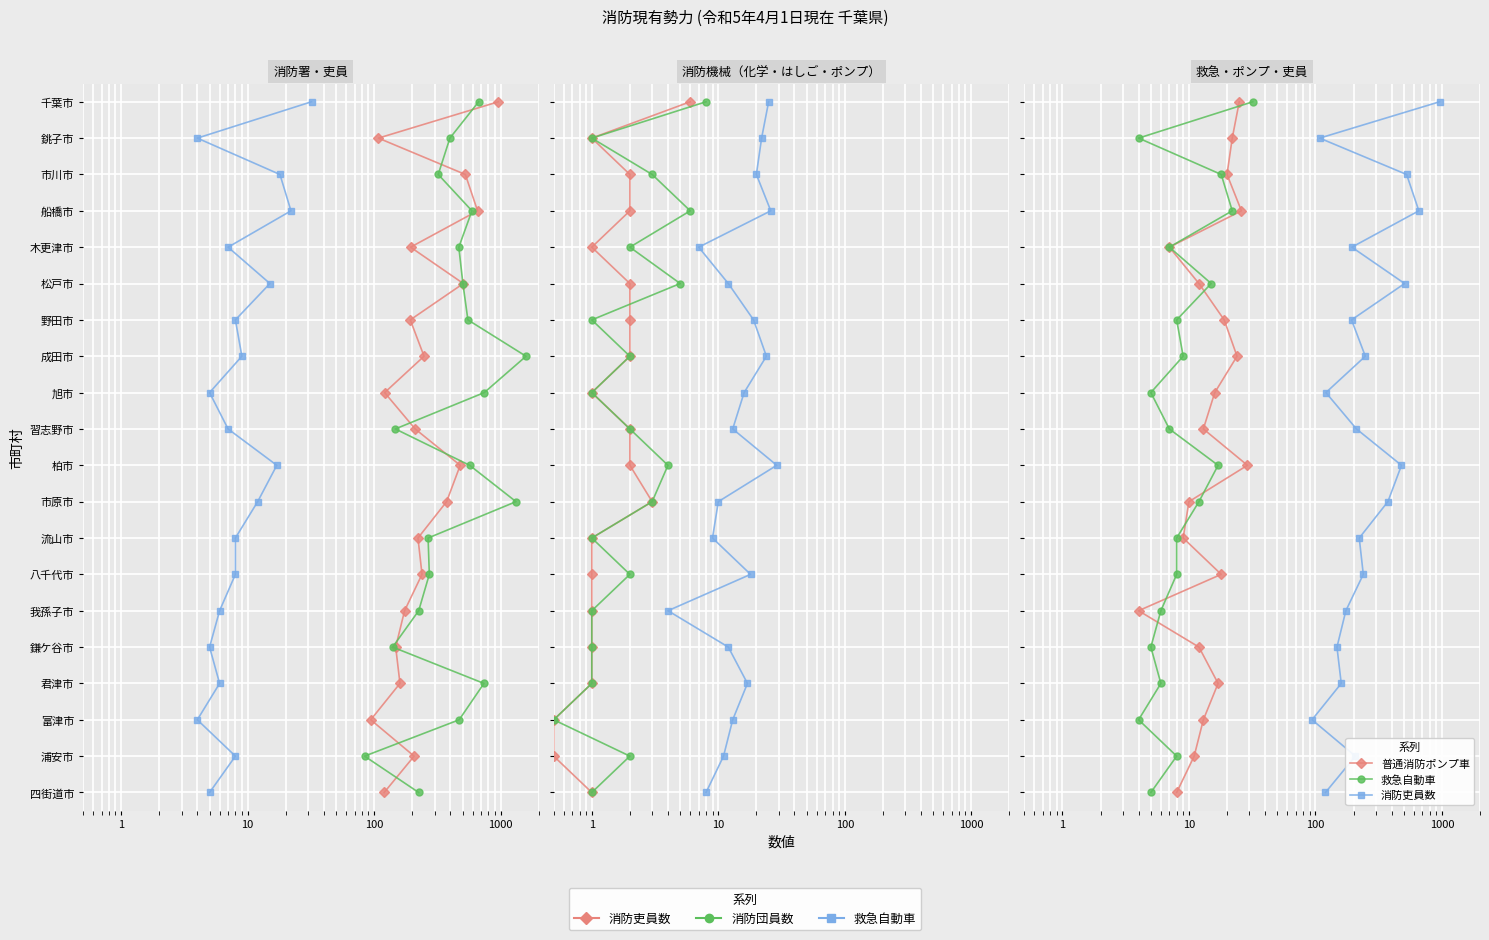

Is the value of 普通消防ポンプ車 at 14 greater than the value of 消防団員数 at 11?

Yes